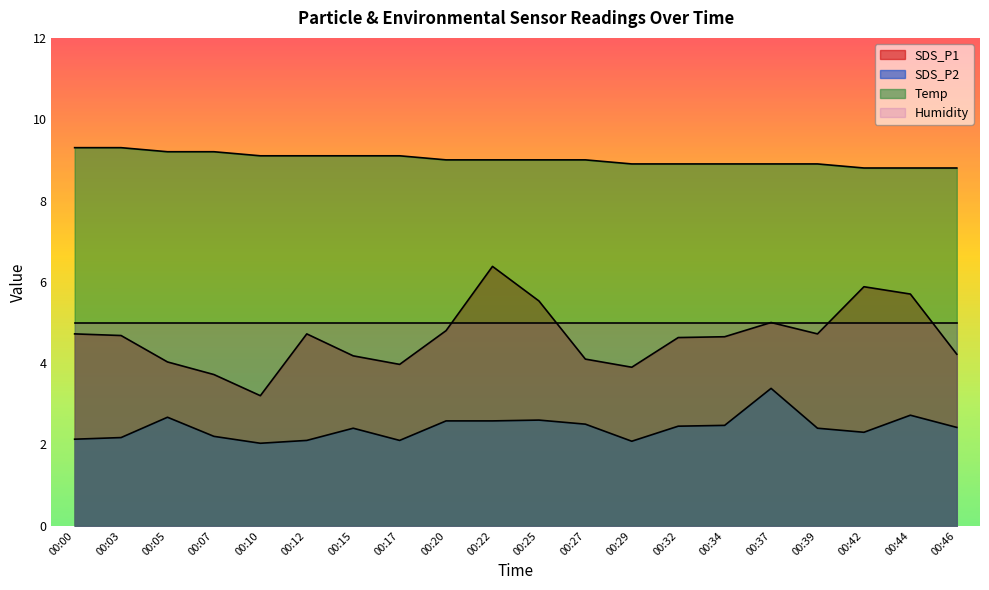

True or false: Temp has a value of 5.0 at 00:05.

False